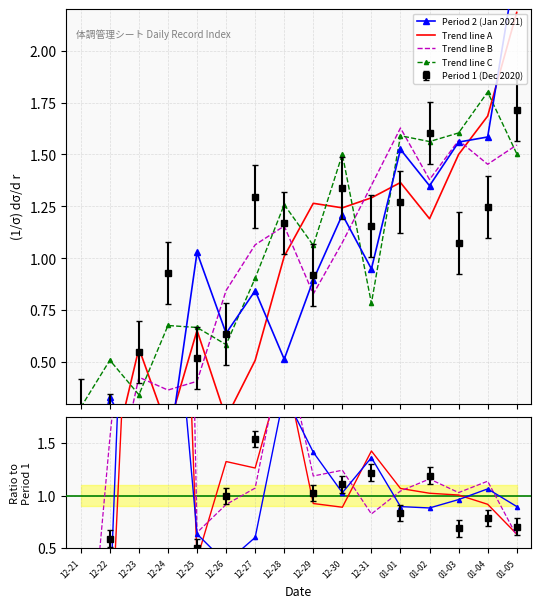

How many values in the Trend line C series exceed 1?

8